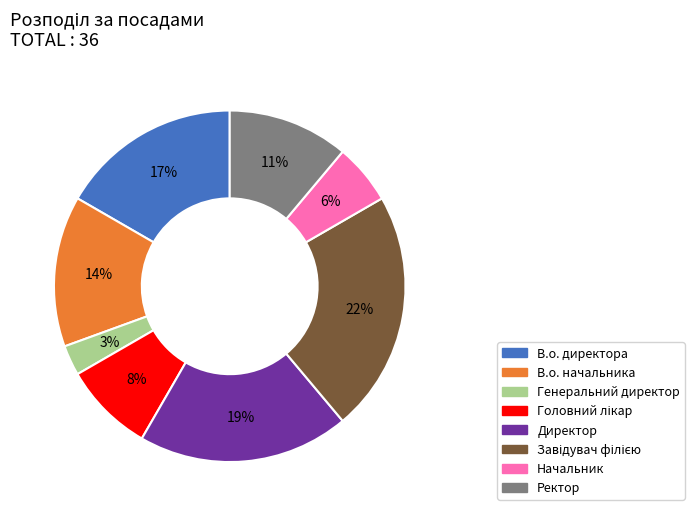

Does В.о. начальника account for over 50% of the chart?

No